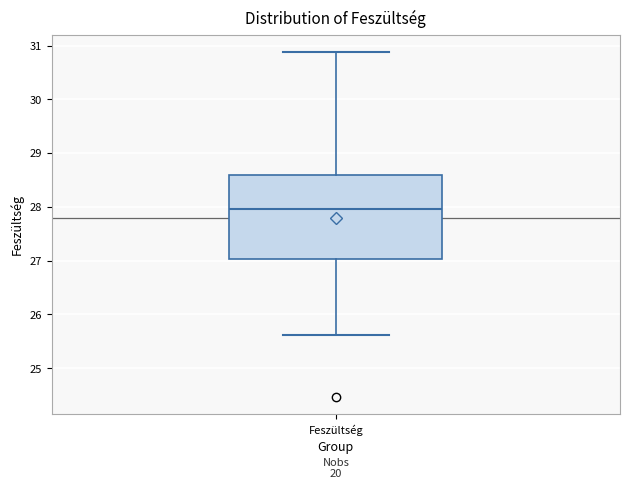

Transcribe this box plot: give where the median line is, the range the box spans, and where the two whiskers end, as read against the y-axis. The values are not printed on the chart, so give them approximately, as read against the axis.

median 28.0, box 27.0 to 28.6, whiskers 25.6 to 30.9